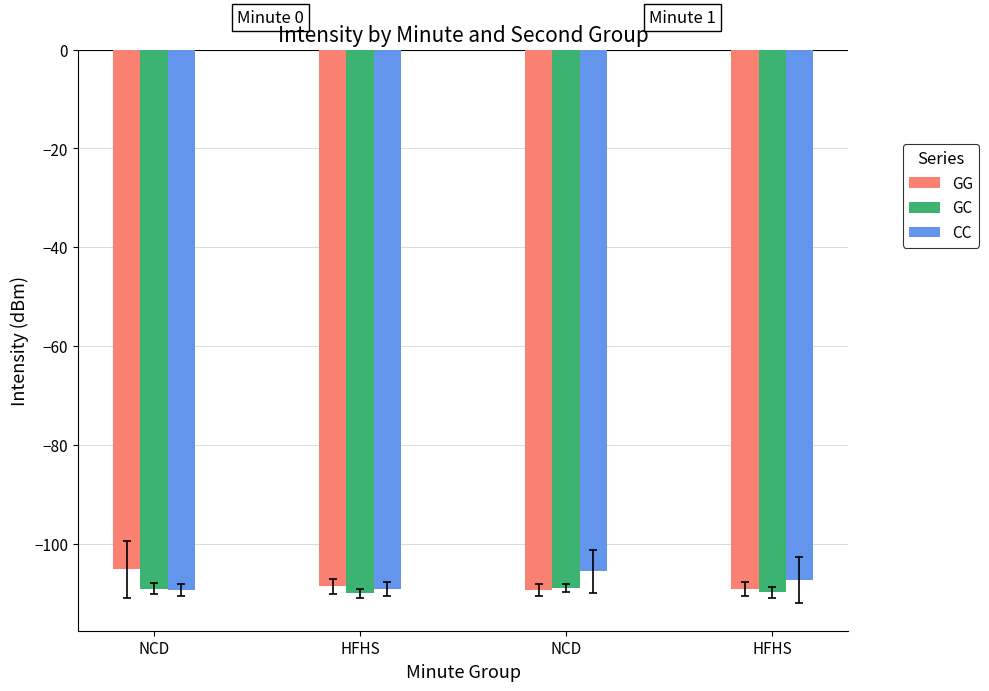

What are all the series names shown in the legend?

GG, GC, CC